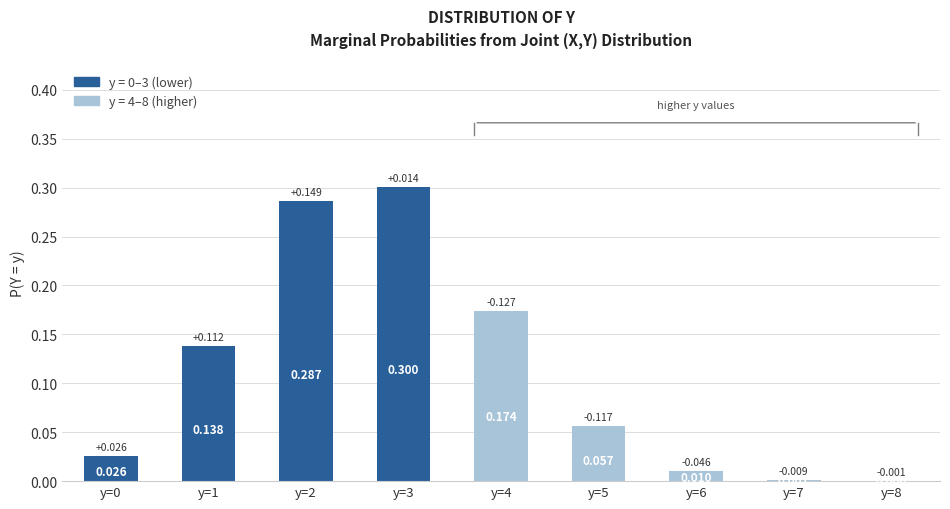

List the labels in order of value, smallest first.

y=8, y=7, y=6, y=0, y=5, y=1, y=4, y=2, y=3